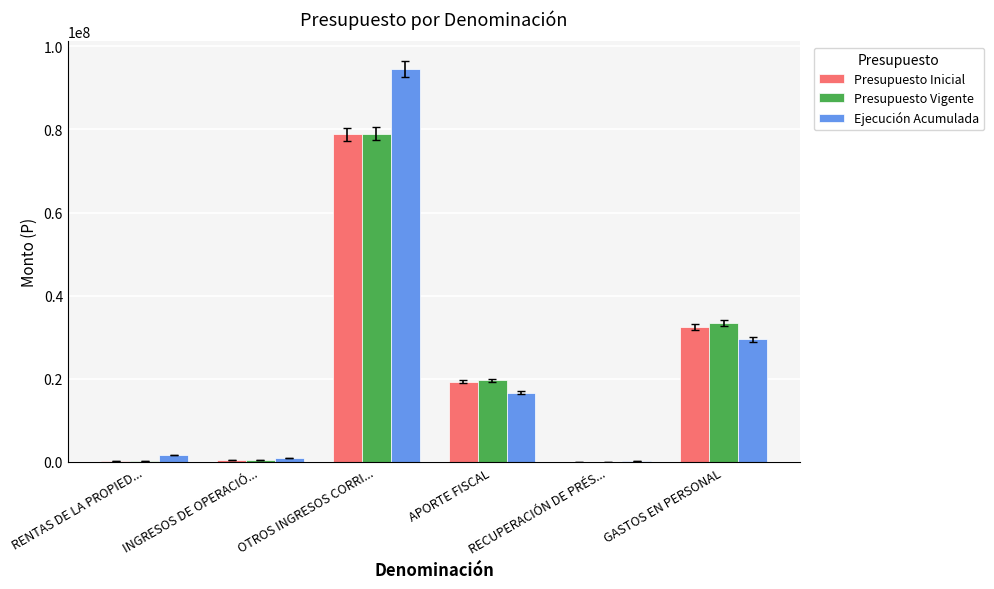

What are all the series names shown in the legend?

Presupuesto Inicial, Presupuesto Vigente, Ejecución Acumulada